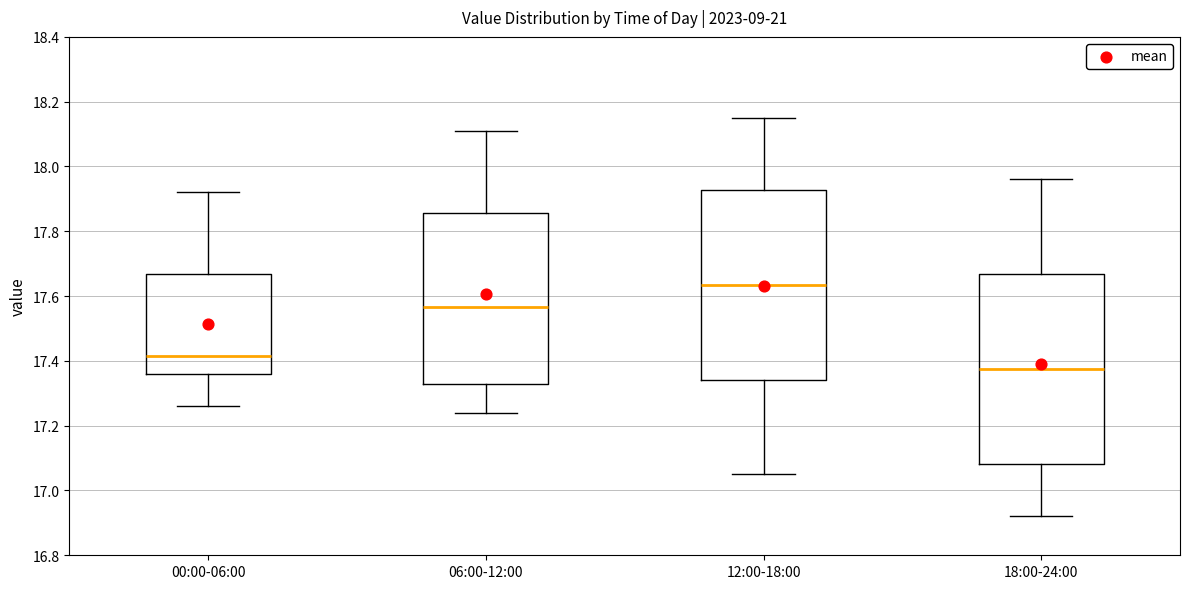

Where is the upper edge of the box for 06:00-12:00 on the y-axis? The values are not printed on the chart, so give them approximately, as read against the axis.

17.86